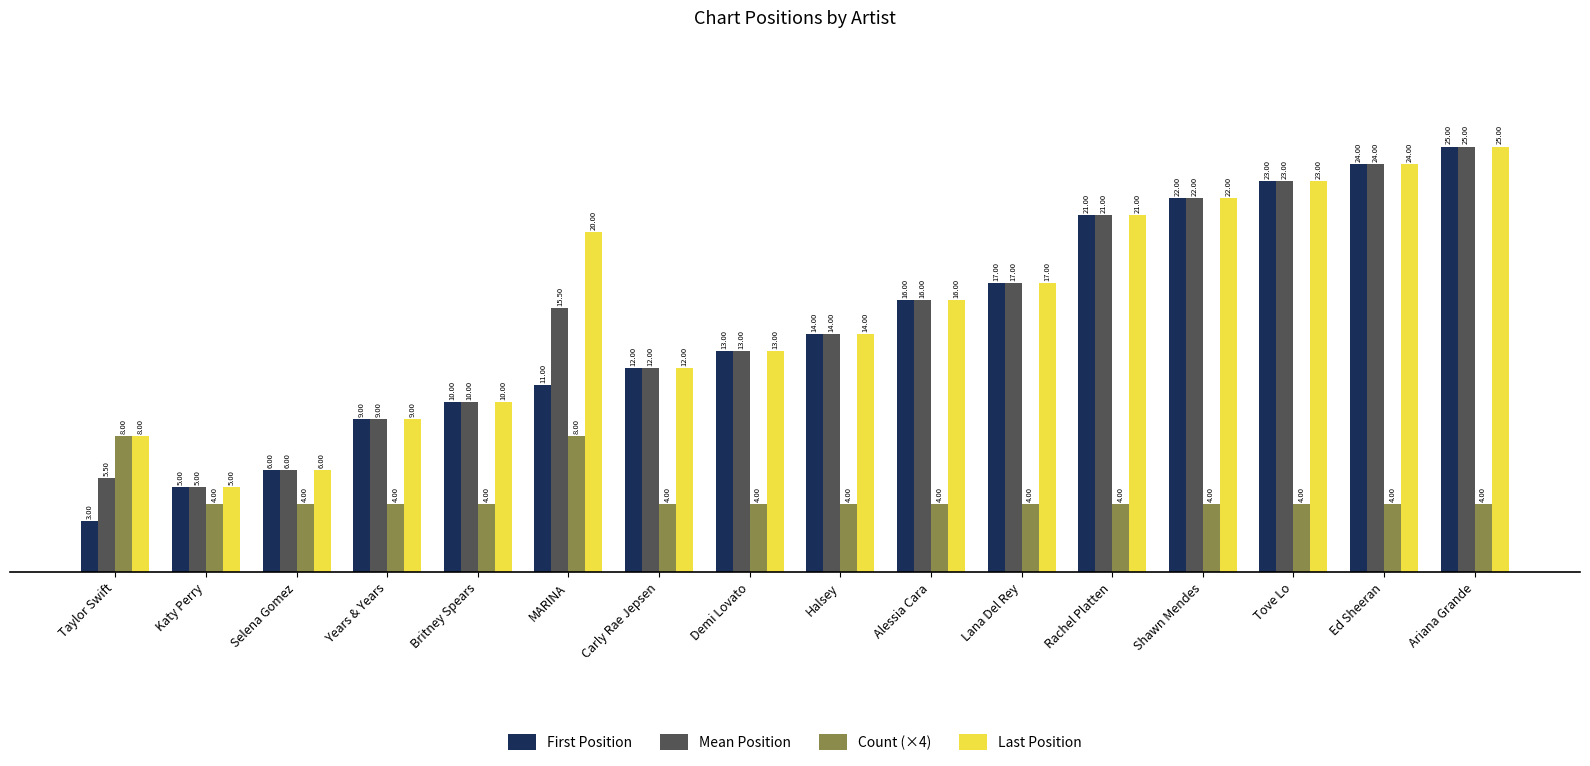

Does the chart contain any negative values?

No